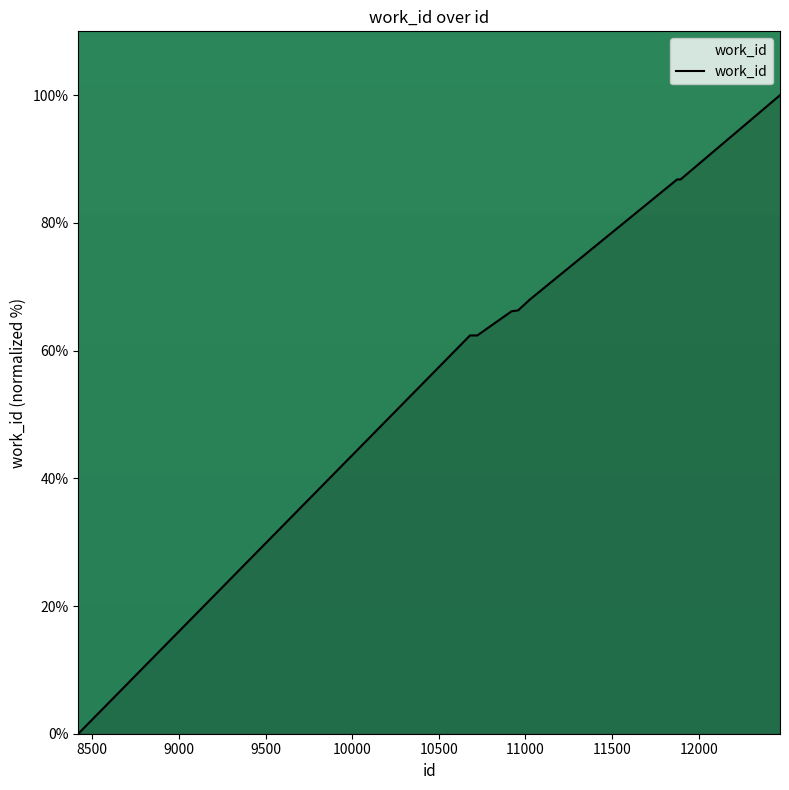

What is the difference between the maximum and second lowest values?

37.6